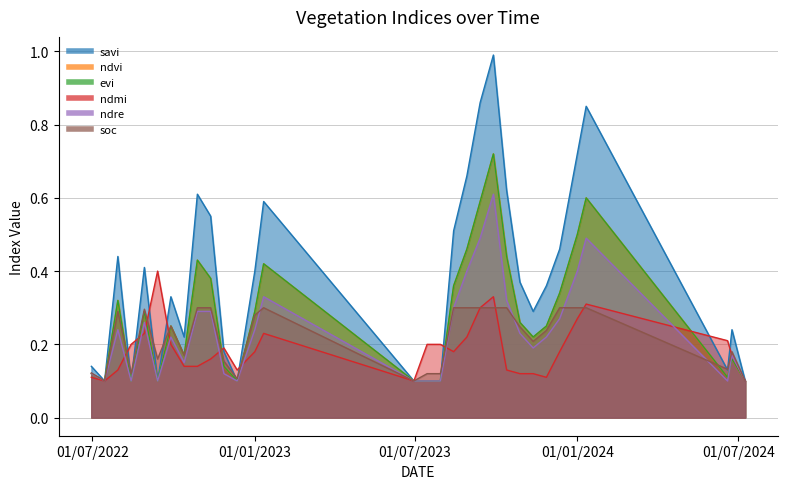

True or false: savi and soc intersect in this chart.

True